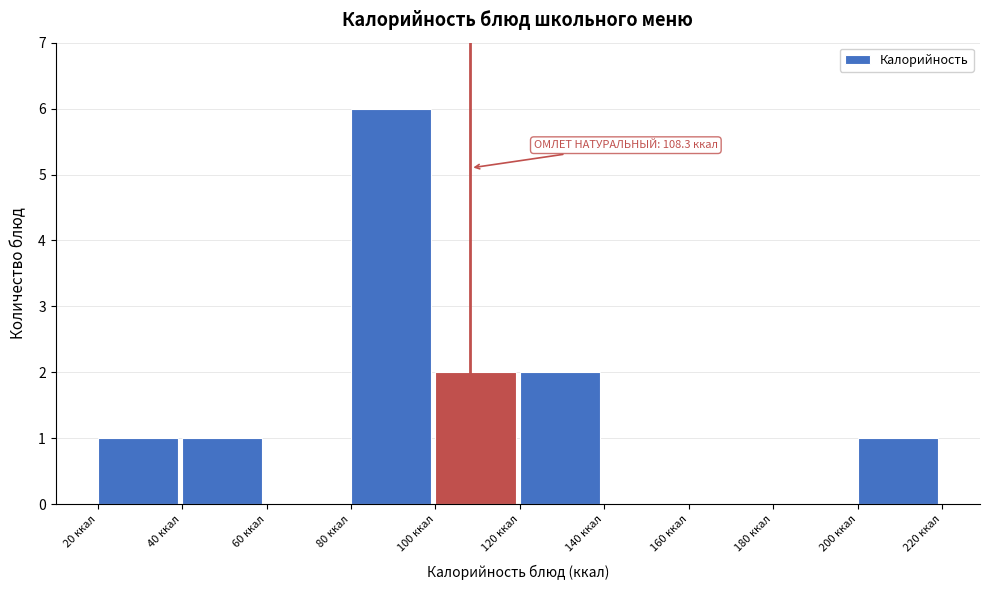

Which range on the x-axis has the tallest bar?

80 to 100